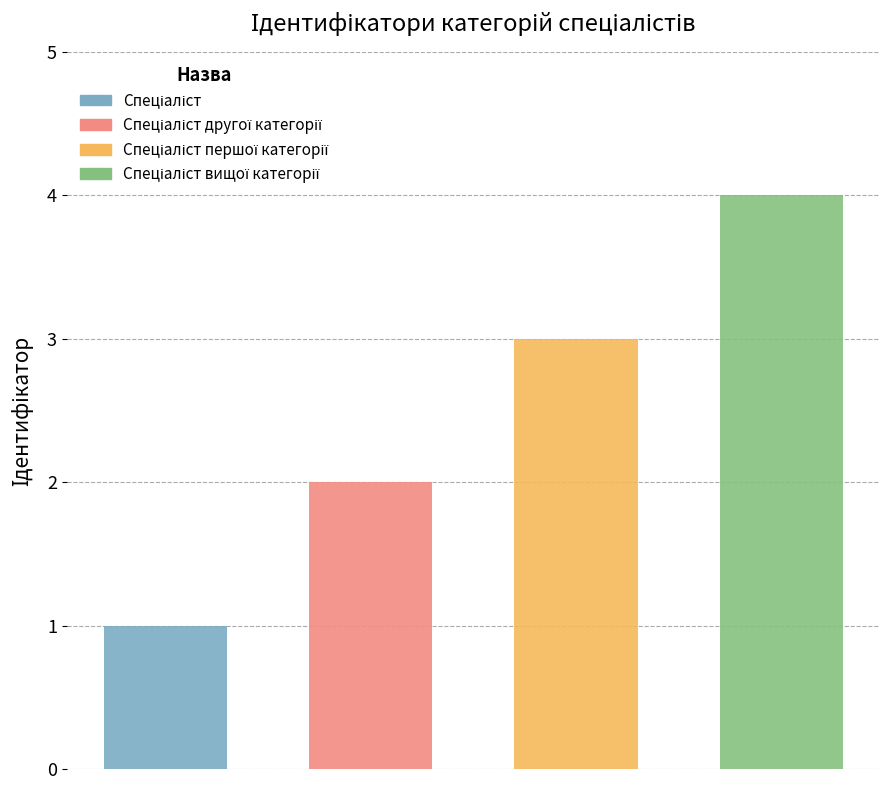

True or false: the data shows 2 at Спеціаліст.

False